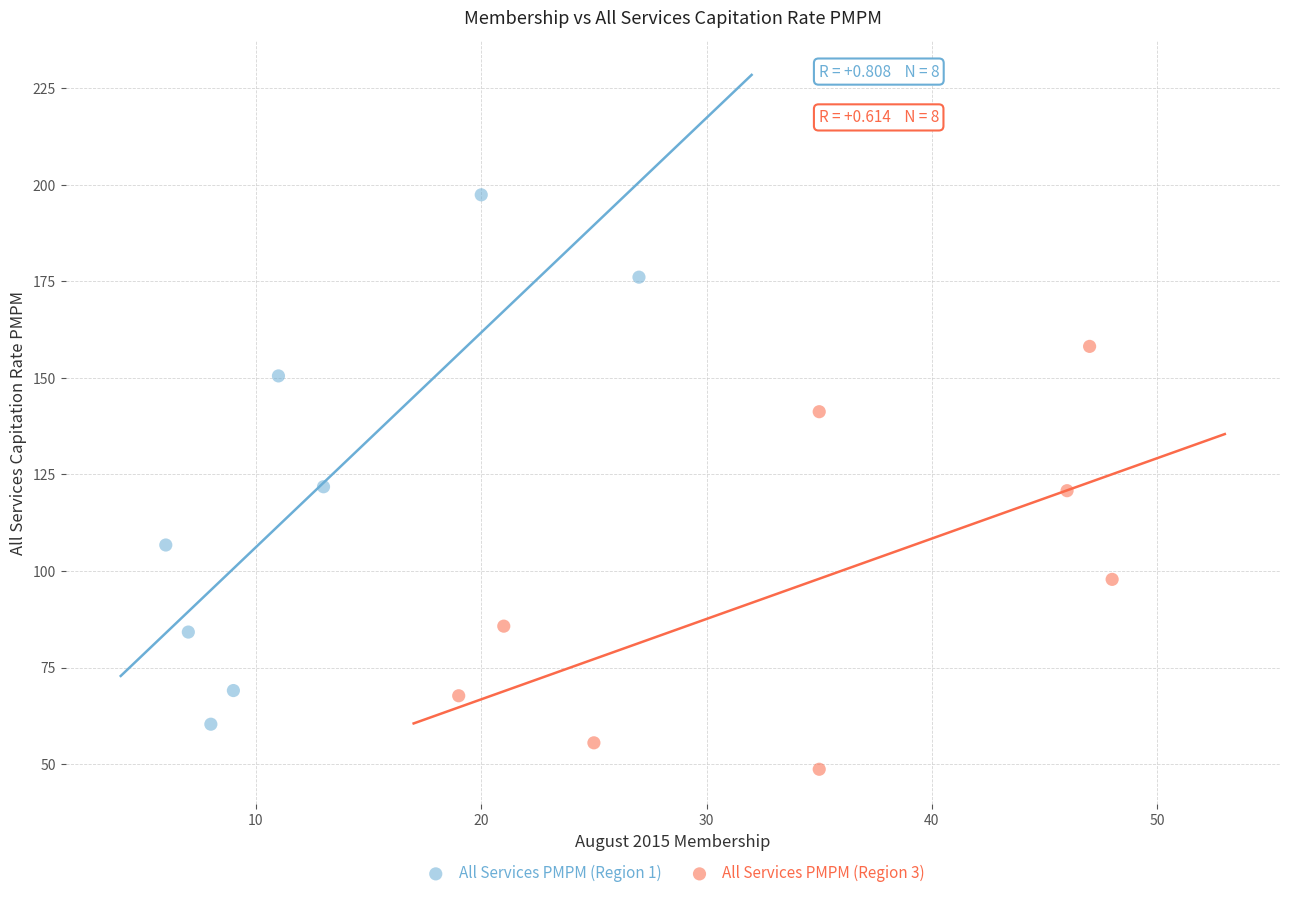

What are all the series names shown in the legend?

All Services PMPM (Region 1), All Services PMPM (Region 3)